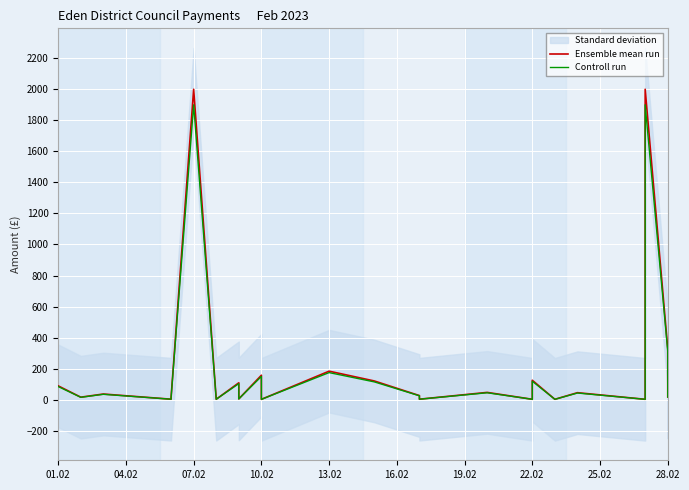

What is the difference between the maximum and second lowest values in the Controll run series?

1897.8